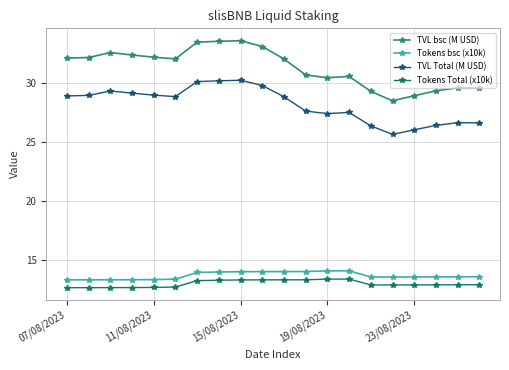

How many Tokens Total (x10k) values are between 12 and 13?

12